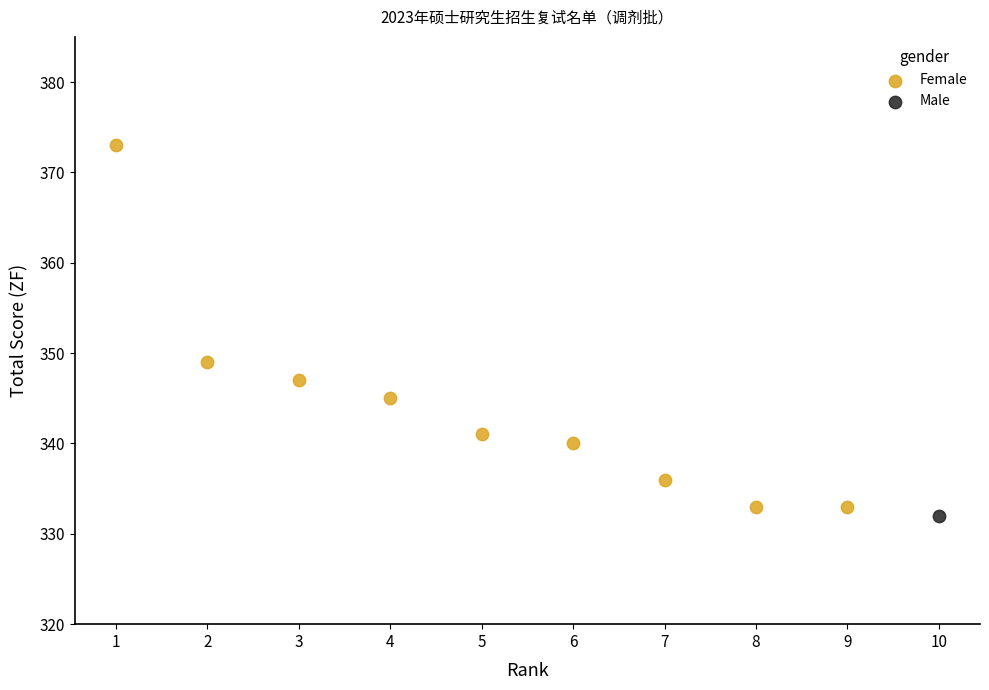

What are all the series names shown in the legend?

Female, Male